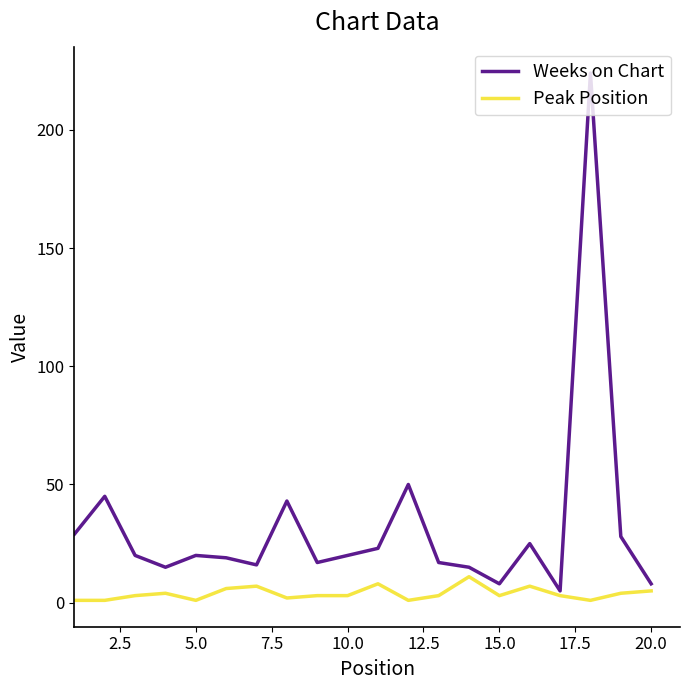

Which series has the largest total across all categories?

Weeks on Chart